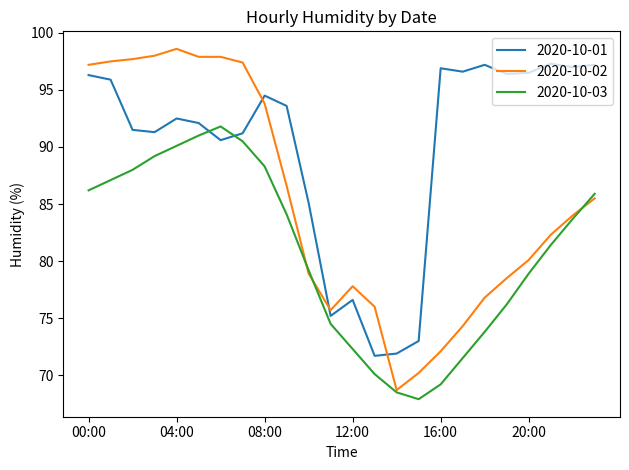

What is the highest value of the 2020-10-02 series?

98.6